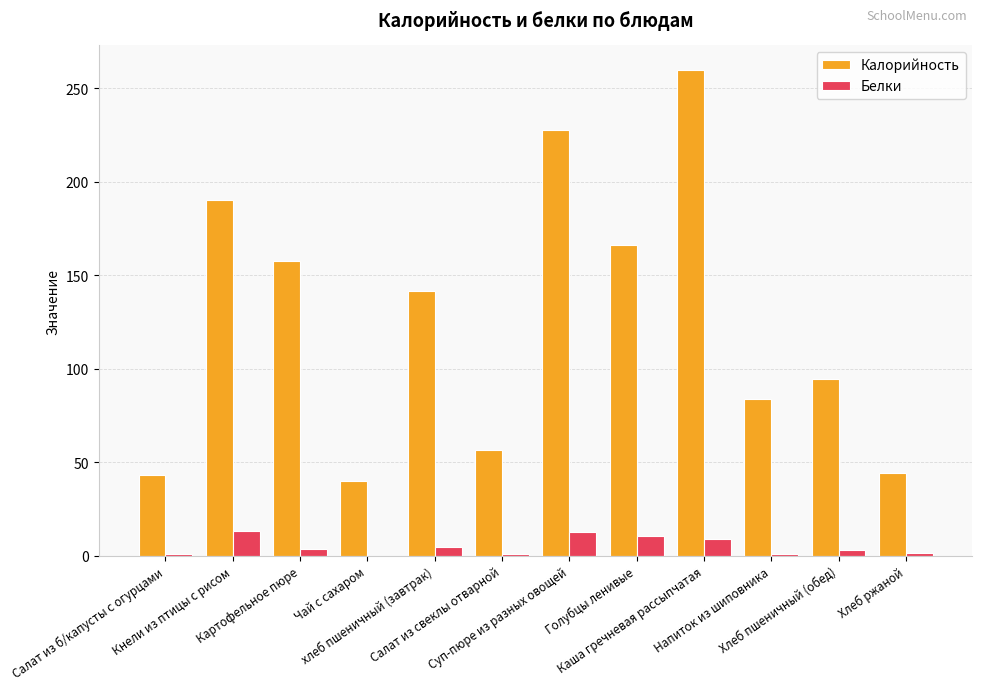

What is the maximum value shown in the chart?

259.9